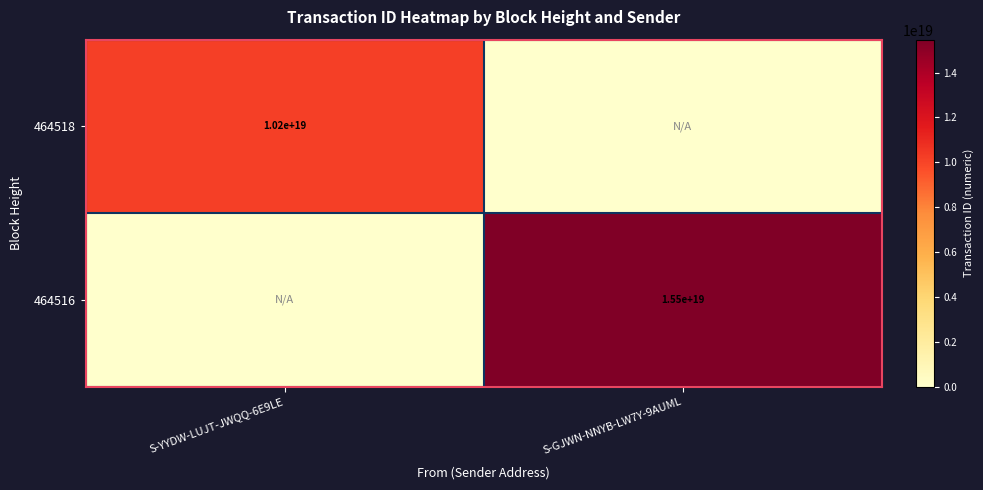

The 464518 series shows 13483629989325592576 at S-YYDW-LUJT-JWQQ-6E9LE. True or false?

False